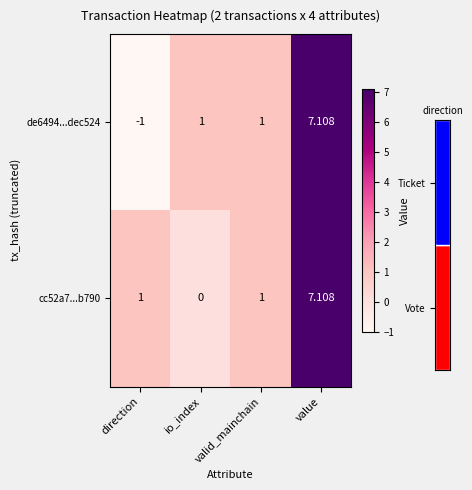

Is the value of de6494...dec524 at direction greater than the value of cc52a7...b790 at value?

No